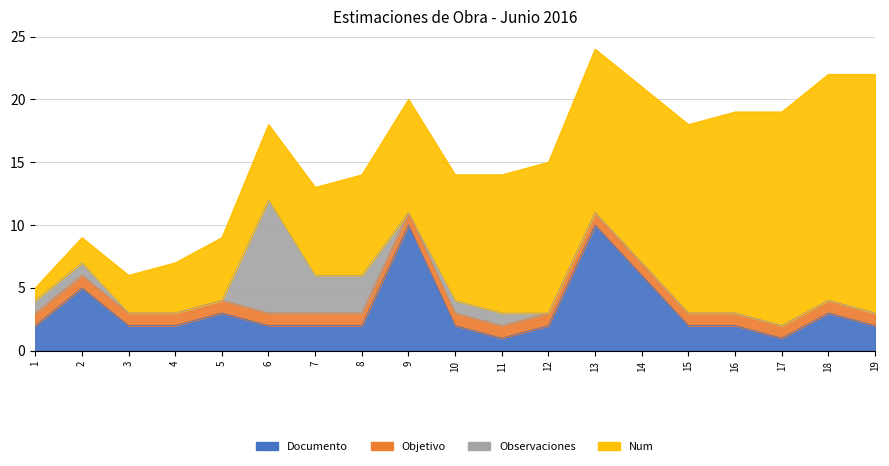

What value does the Documento series have at 19?

2